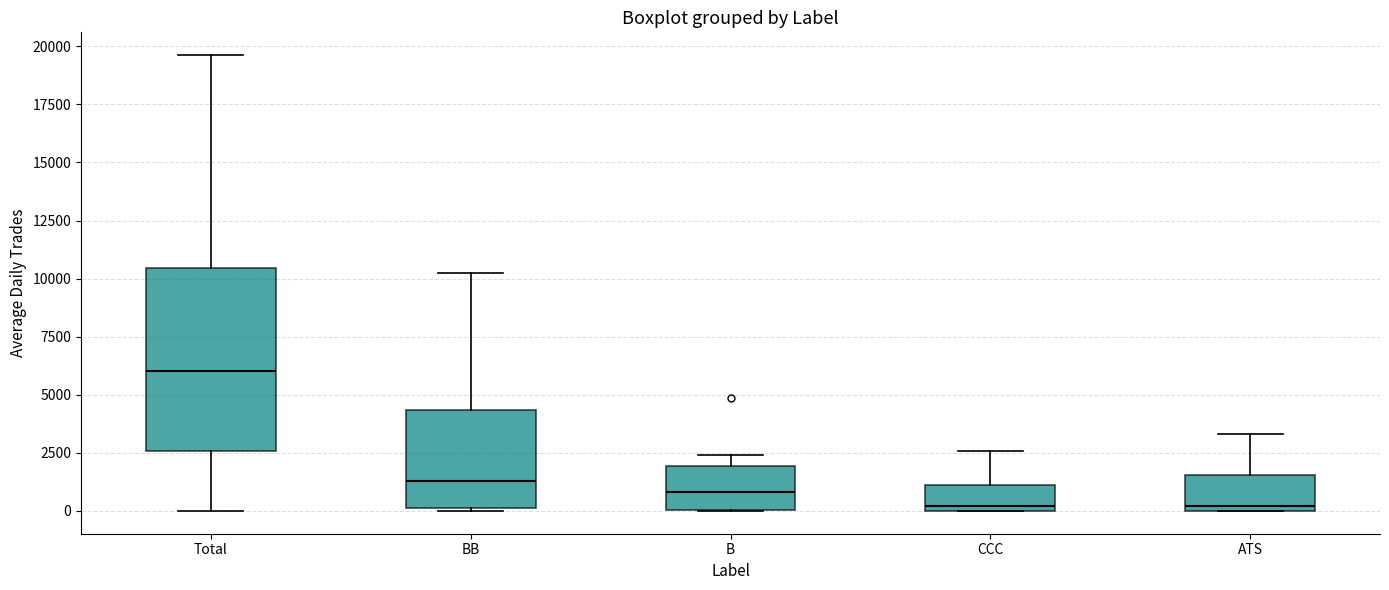

Which box has the highest median line?

Total